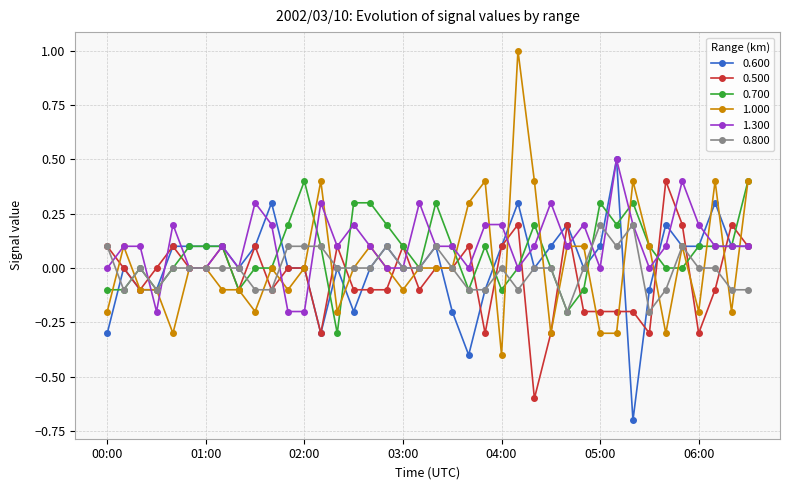

Which series has the largest range (max minus min)?

1.000